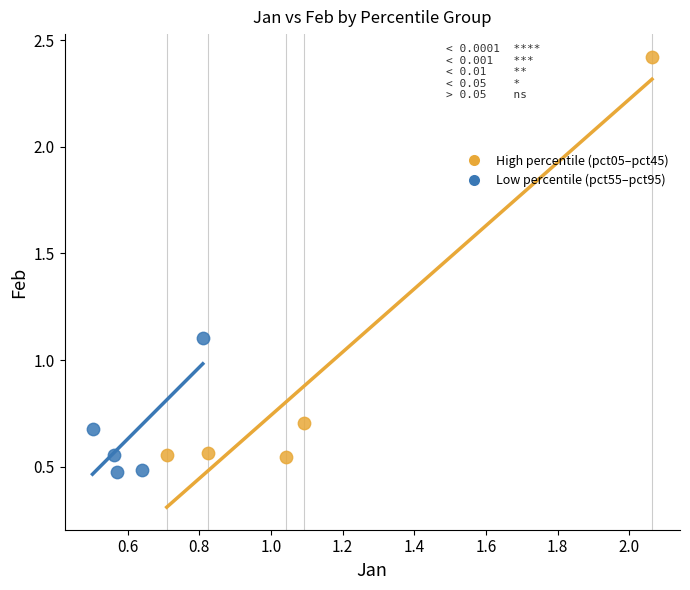

What are all the series names shown in the legend?

High percentile (pct05–pct45), Low percentile (pct55–pct95)